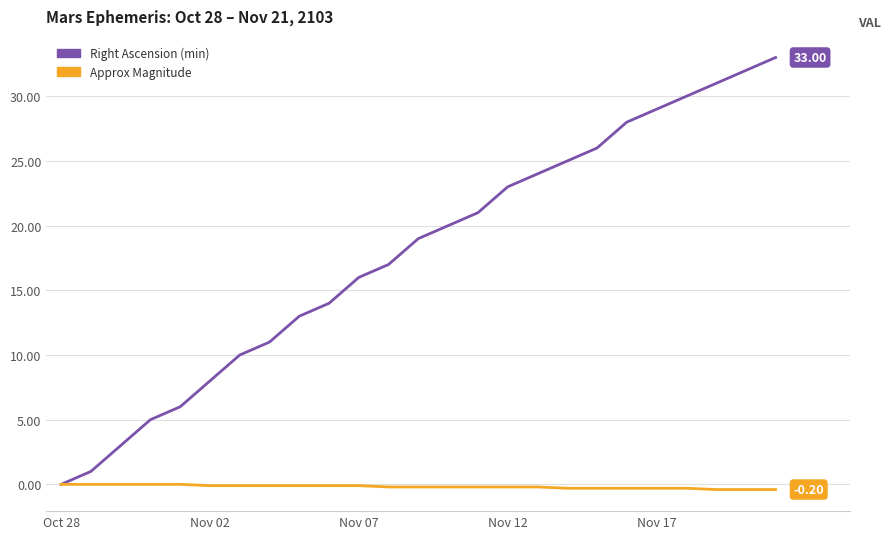

List the series in order of their overall mean, lowest first.

Approx Magnitude, Right Ascension (min)